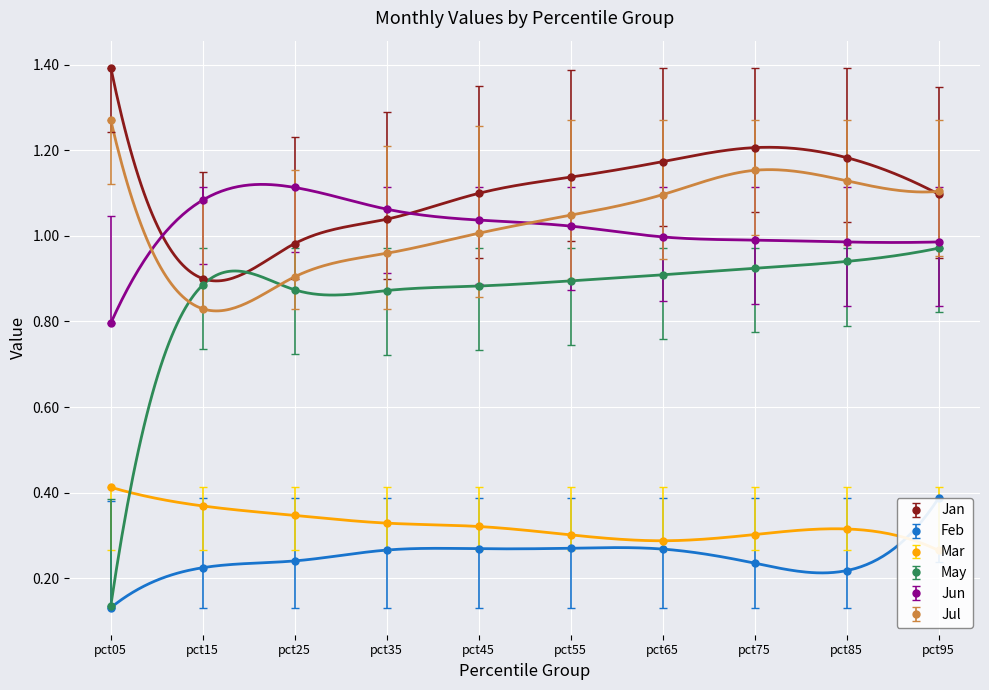

What is the difference between the highest and lowest values at pct25?

0.9